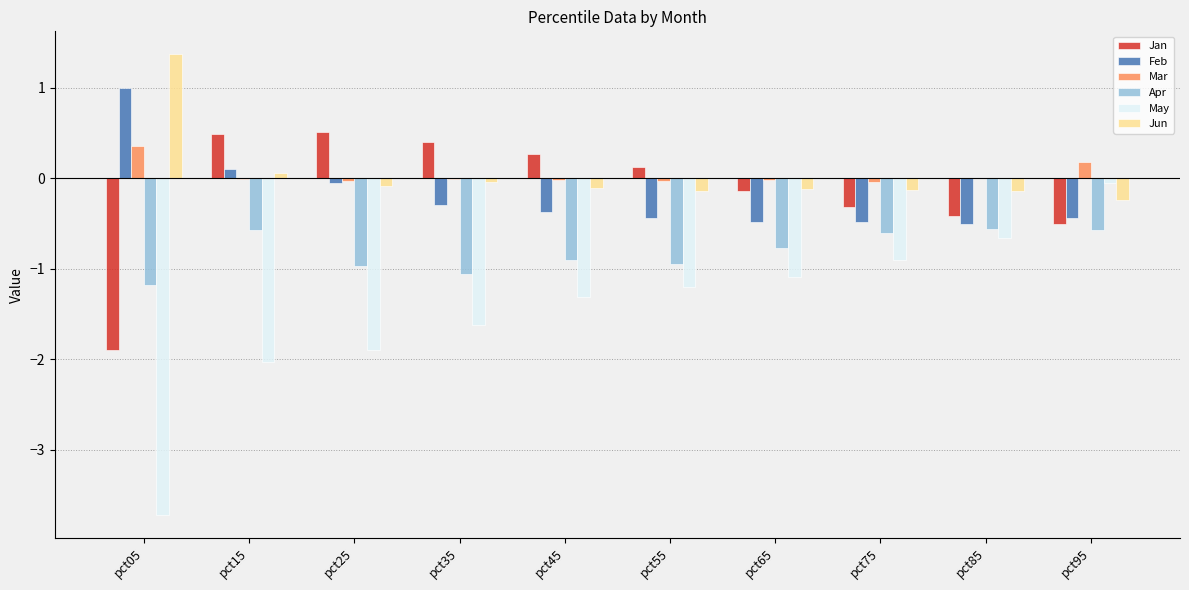

Which series has the widest spread of values?

May